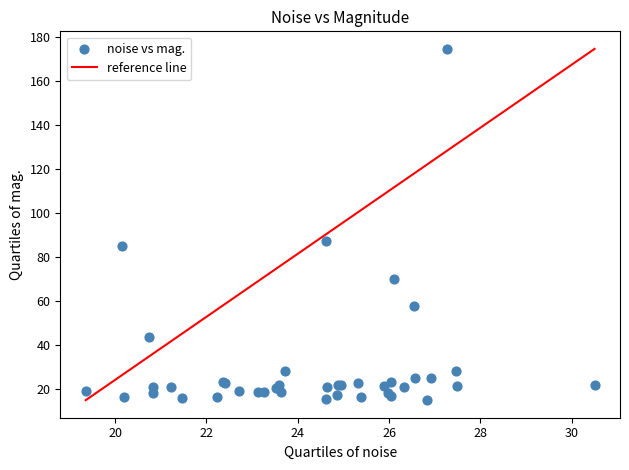

What Y value in the scatter plot is closest to 94?

87.5